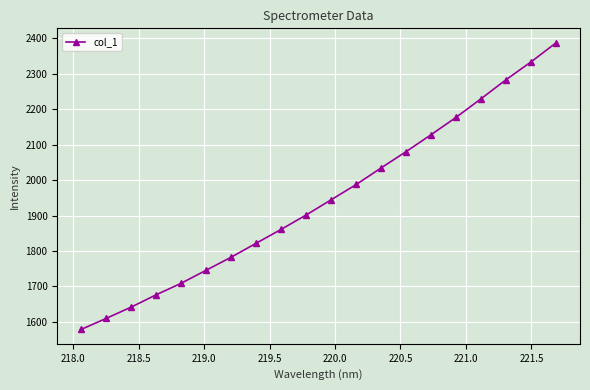

What is the minimum value shown in the chart?

1578.4